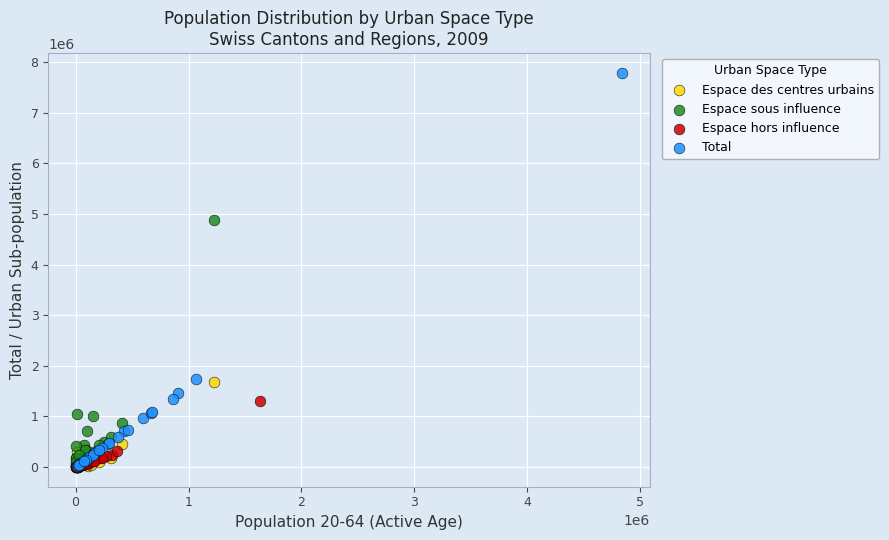

Which series has the widest spread of Y values?

Total